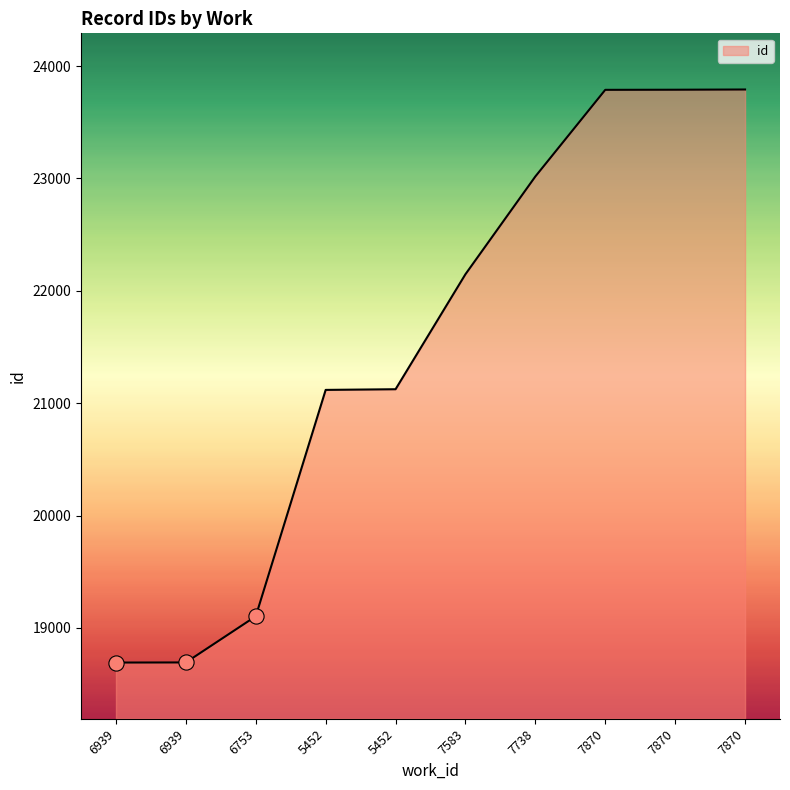

Approximately how many times larger is the value at 7870 compared to 7870?

1.0